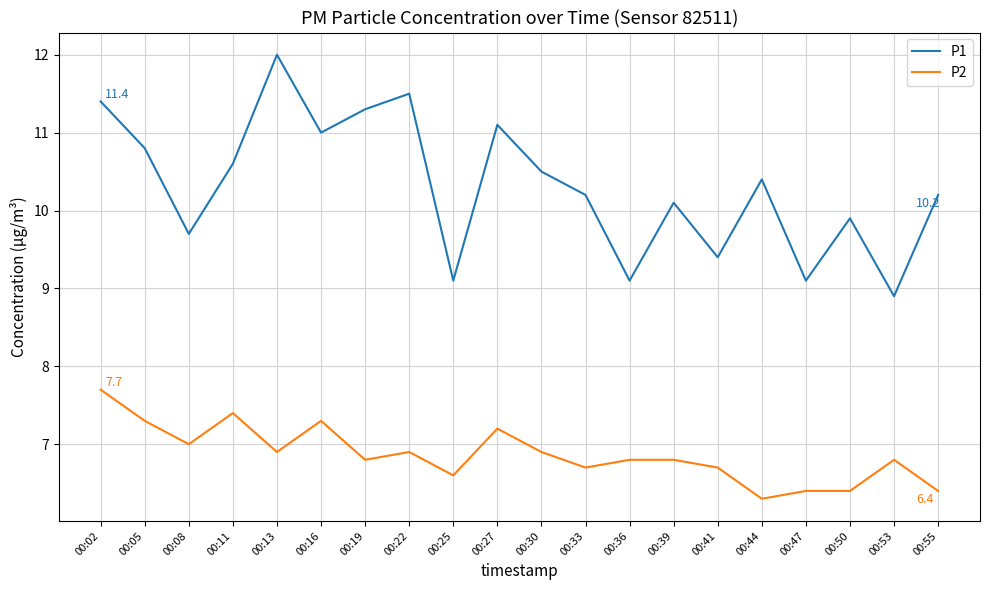

Is it true that P2 equals 9.2 at 00:22?

False